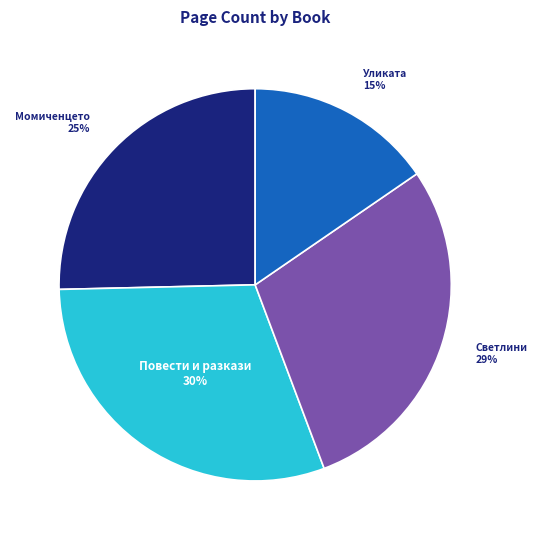

Is there any slice that represents more than half of the pie?

No